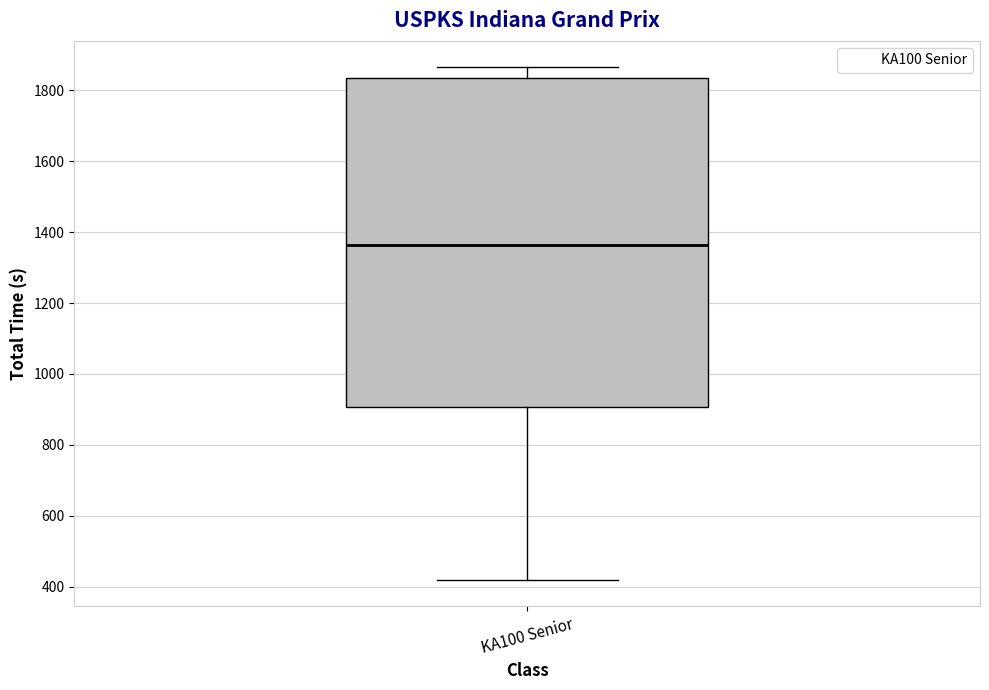

Transcribe this box plot: give where the median line is, the range the box spans, and where the two whiskers end, as read against the y-axis. The values are not printed on the chart, so give them approximately, as read against the axis.

median 1360, box 900 to 1840, whiskers 420 to 1860